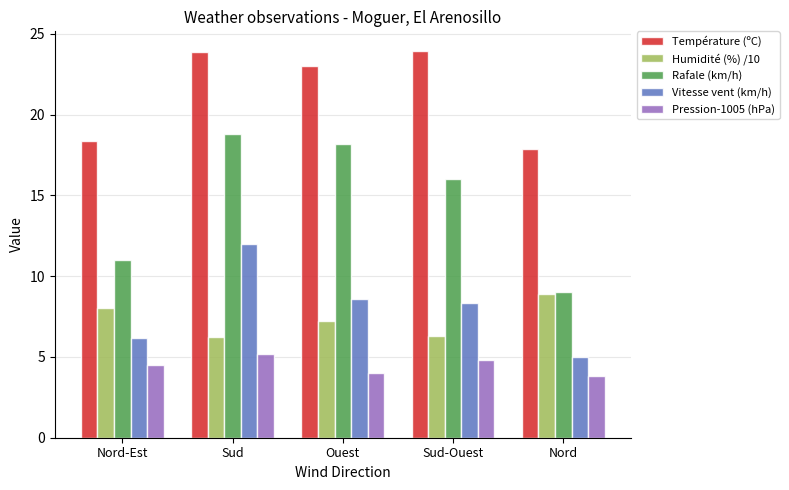

What is the value of the Pression-1005 (hPa) bar at the 3rd from the left?

4.0